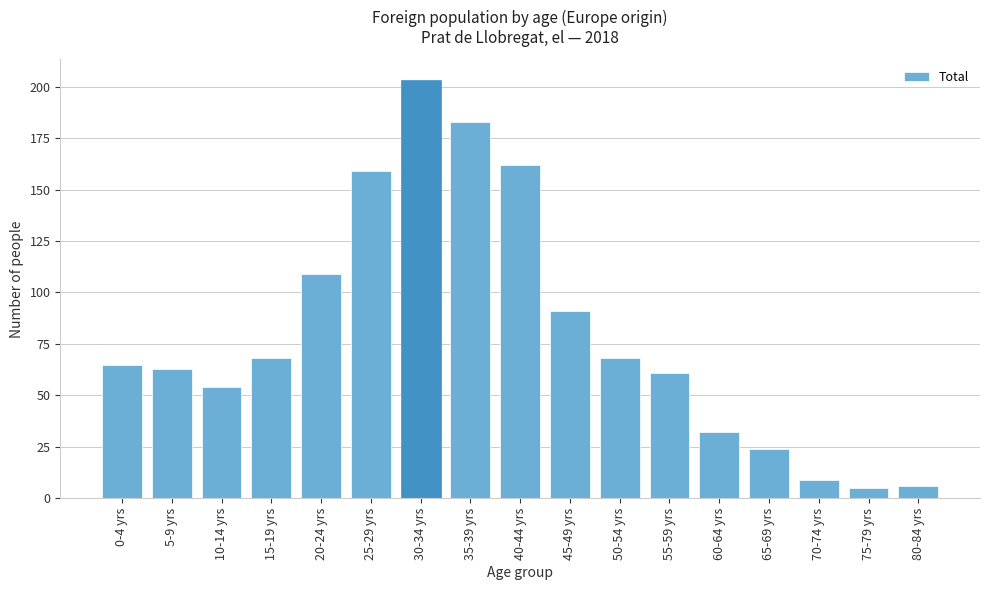

Reading left to right, extract all data points from this chart.

65	63	54	68	109	159	203	183	162	91	68	61	32	24	9	5	6